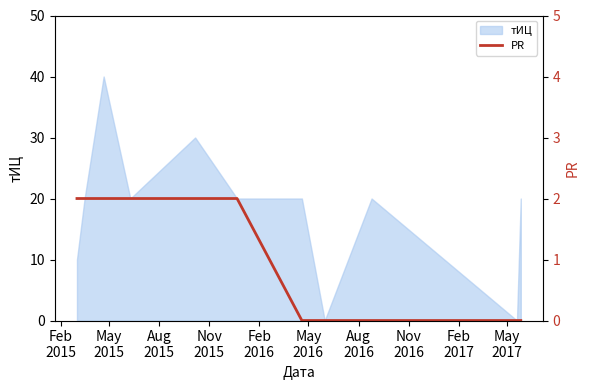

What is the maximum value for тИЦ?

40